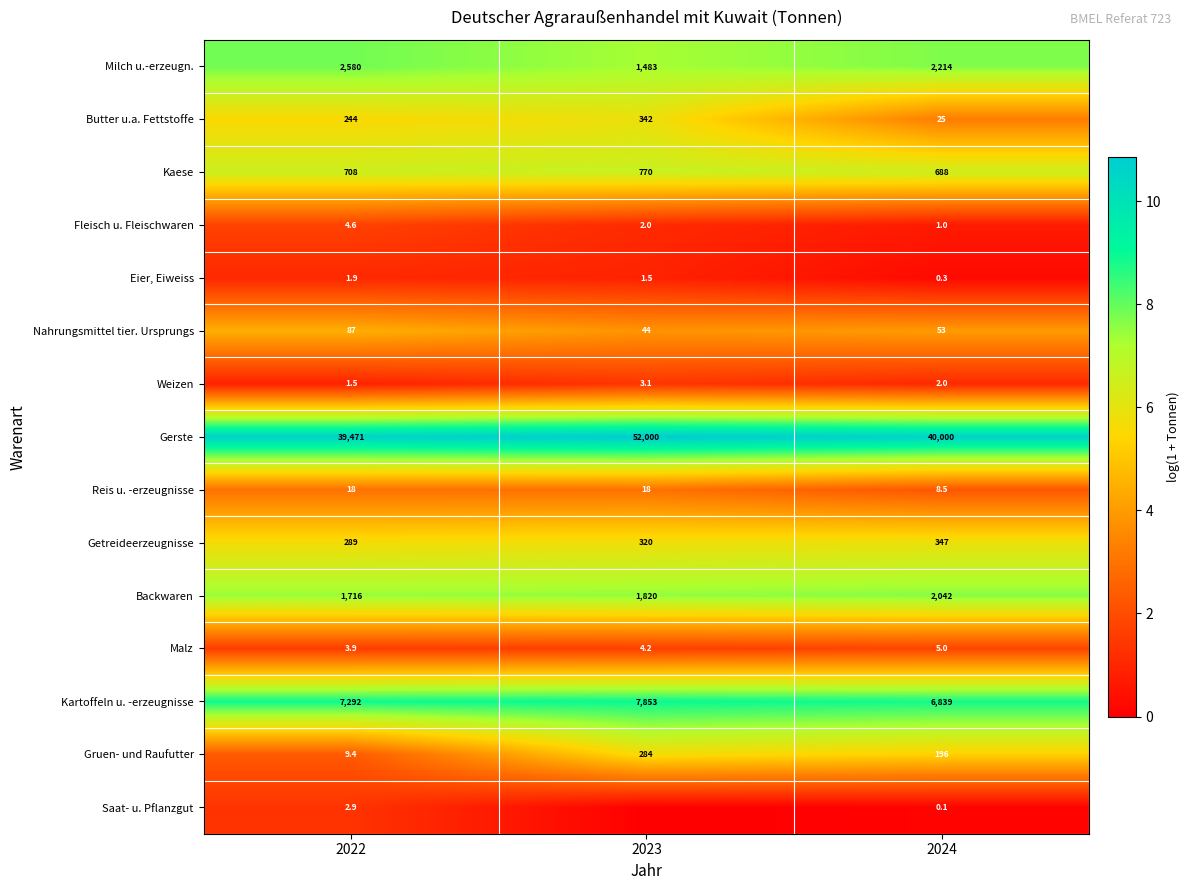

The value of Milch u.-erzeugn. at 2024 is 13.0. True or false?

False